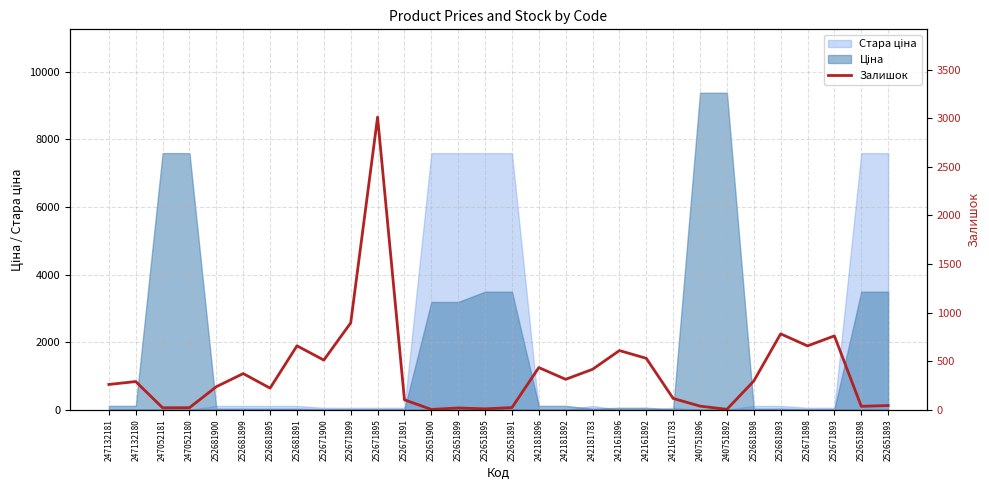

What is the label of the 22nd point from the left?

242161783